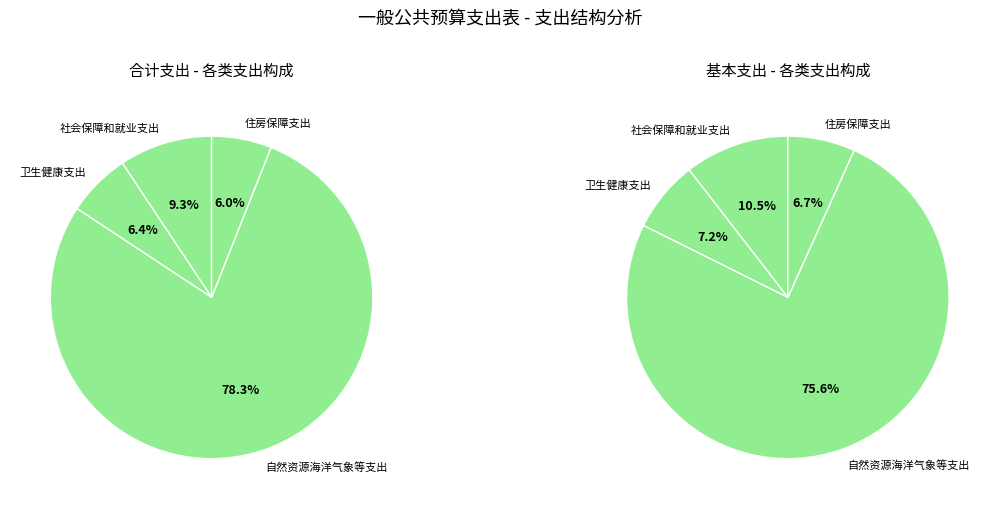

Rank the categories by value from lowest to highest.

住房保障支出, 卫生健康支出, 社会保障和就业支出, 自然资源海洋气象等支出